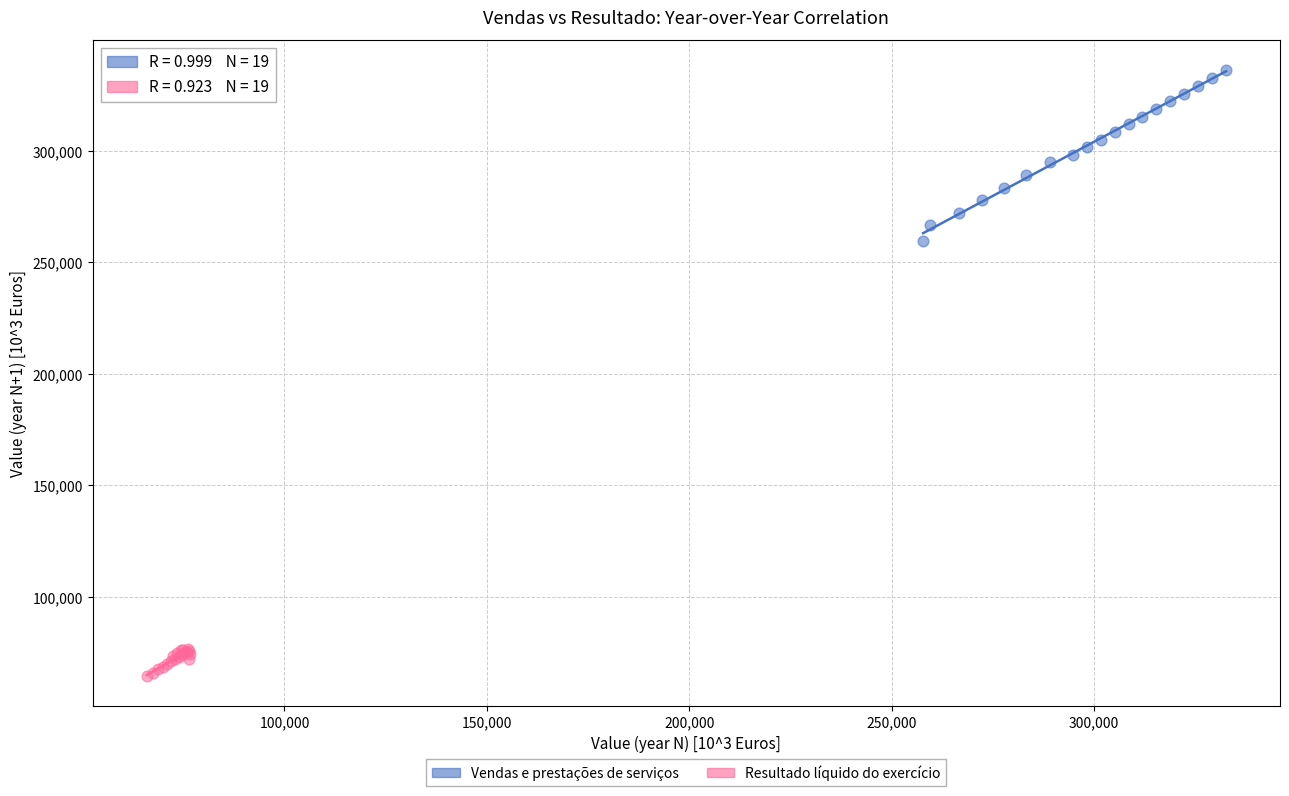

Which series has the largest Y range (max minus min)?

Vendas e prestações de serviços